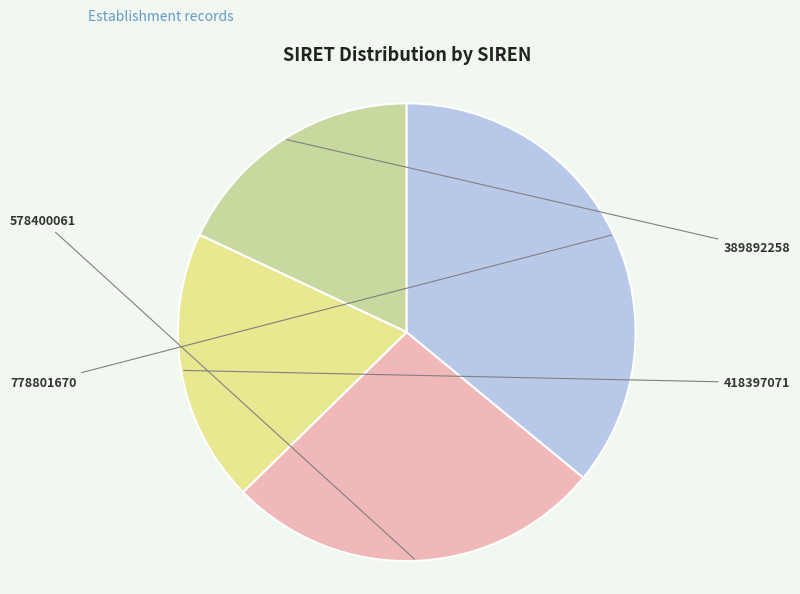

To the nearest percent, what is the average slice percentage?

25%